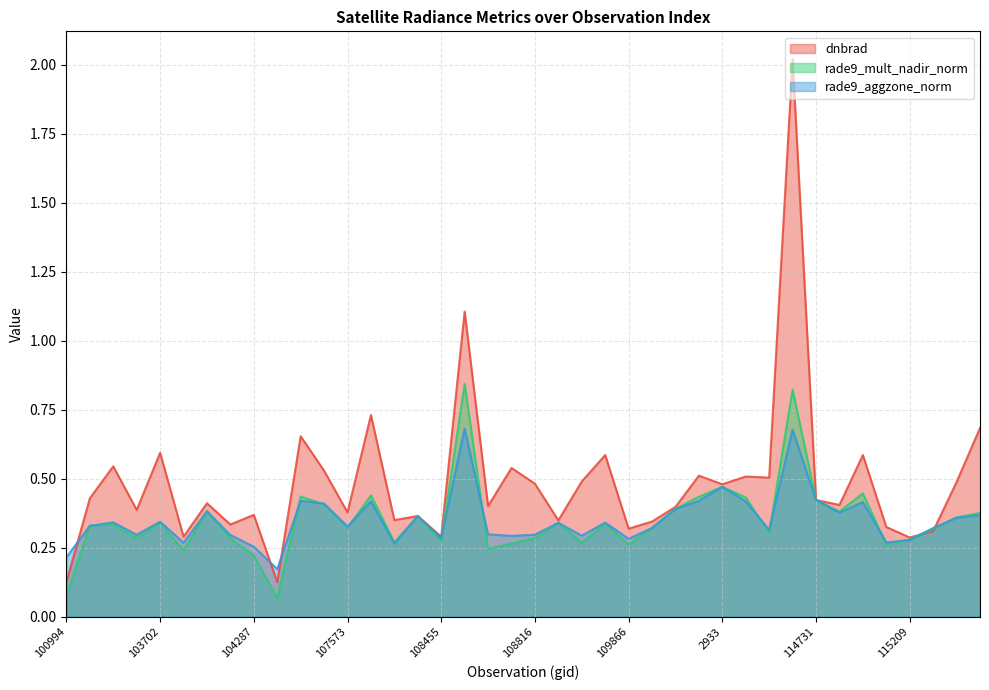

What are all the series names shown in the legend?

dnbrad, rade9_mult_nadir_norm, rade9_aggzone_norm